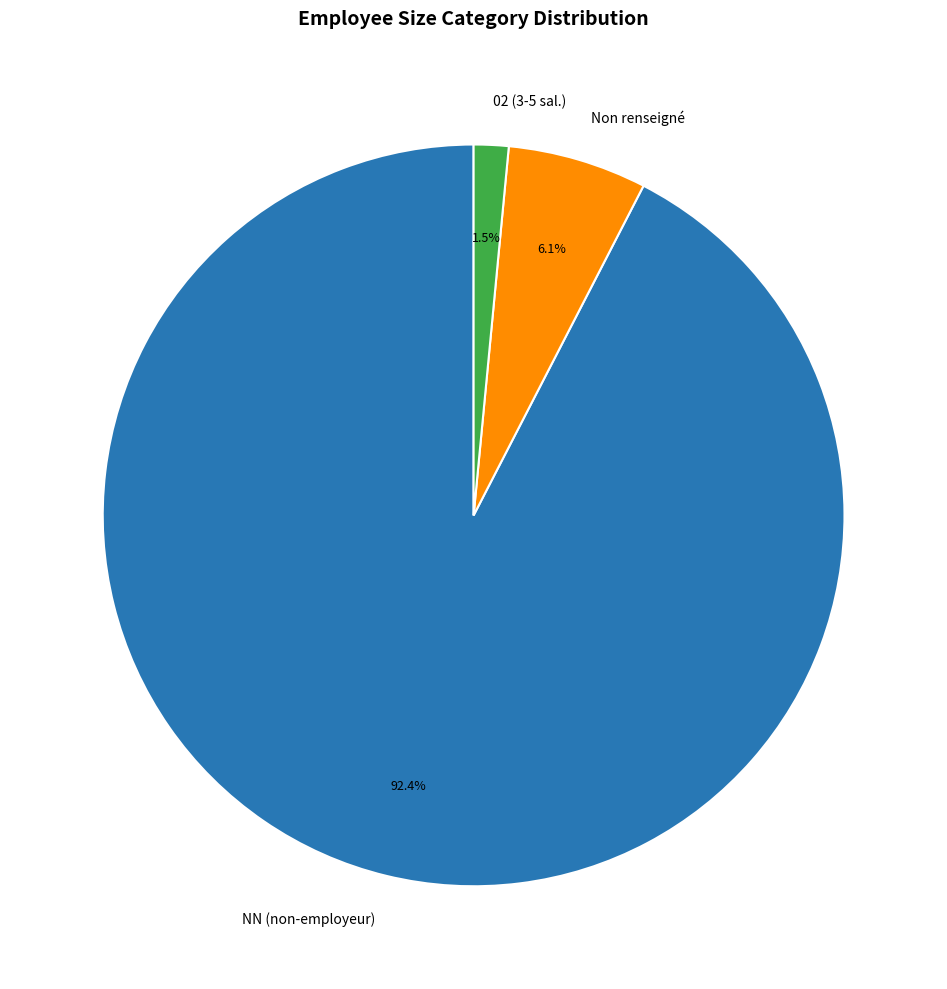

To the nearest percent, what is the average slice percentage?

33%